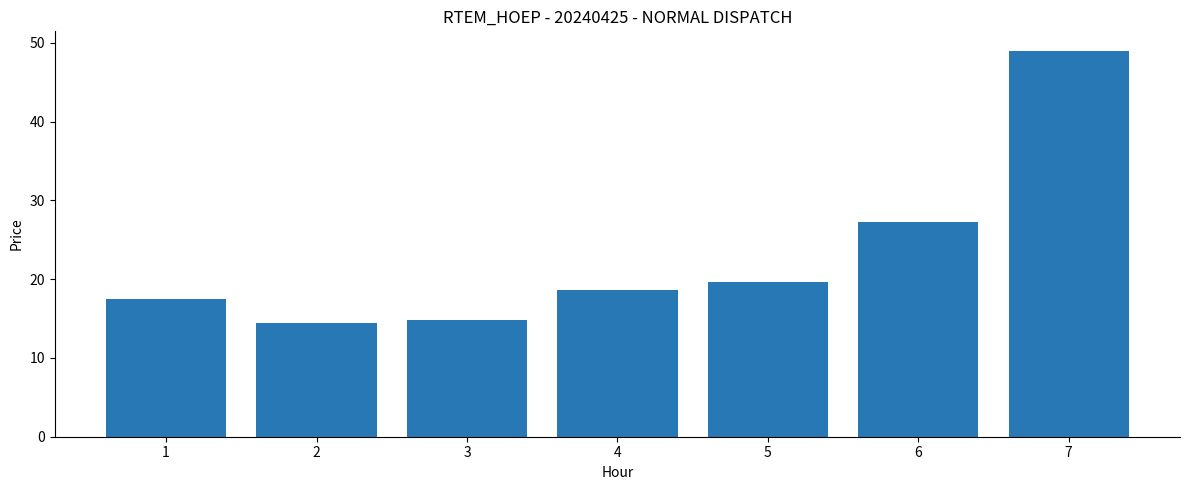

At which label is the value closest to 31?

6